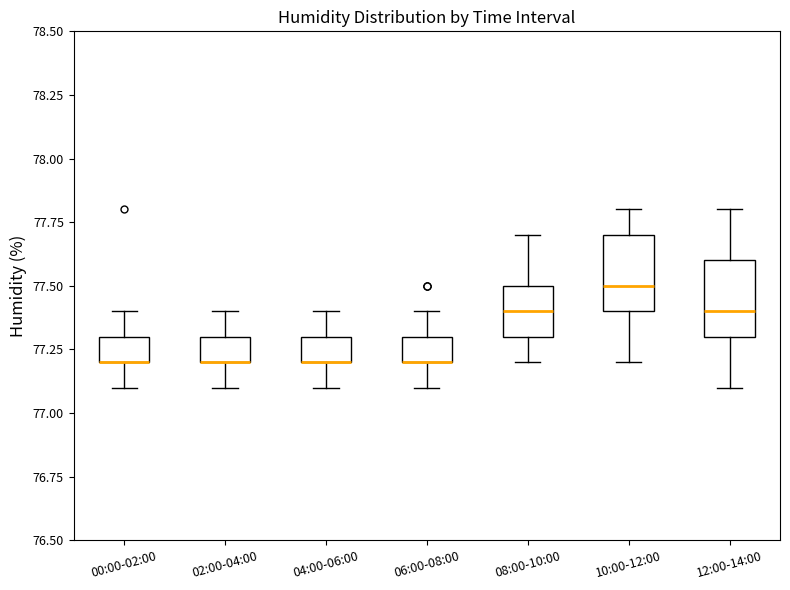

Reading left to right, read every box against the y-axis: the position of its median line, the range the box covers, and the ends of its whiskers. The values are not printed on the chart, so give them approximately, as read against the axis.

00:00-02:00: median 77.2 (drawn on the box's lower edge), box 77.2 to 77.3, whiskers 77.1 to 77.4
02:00-04:00: median 77.2 (drawn on the box's lower edge), box 77.2 to 77.3, whiskers 77.1 to 77.4
04:00-06:00: median 77.2 (drawn on the box's lower edge), box 77.2 to 77.3, whiskers 77.1 to 77.4
06:00-08:00: median 77.2 (drawn on the box's lower edge), box 77.2 to 77.3, whiskers 77.1 to 77.4
08:00-10:00: median 77.4, box 77.3 to 77.5, whiskers 77.2 to 77.7
10:00-12:00: median 77.5, box 77.4 to 77.7, whiskers 77.2 to 77.8
12:00-14:00: median 77.4, box 77.3 to 77.6, whiskers 77.1 to 77.8